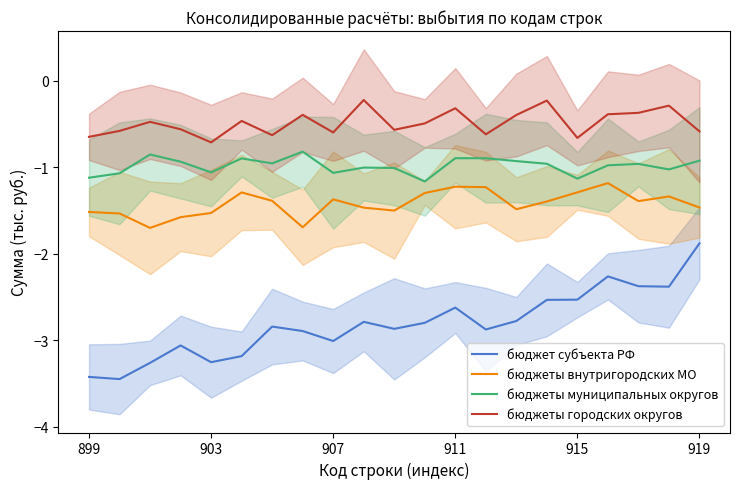

What is the highest value of the бюджеты внутригородских МО series?

-1.2